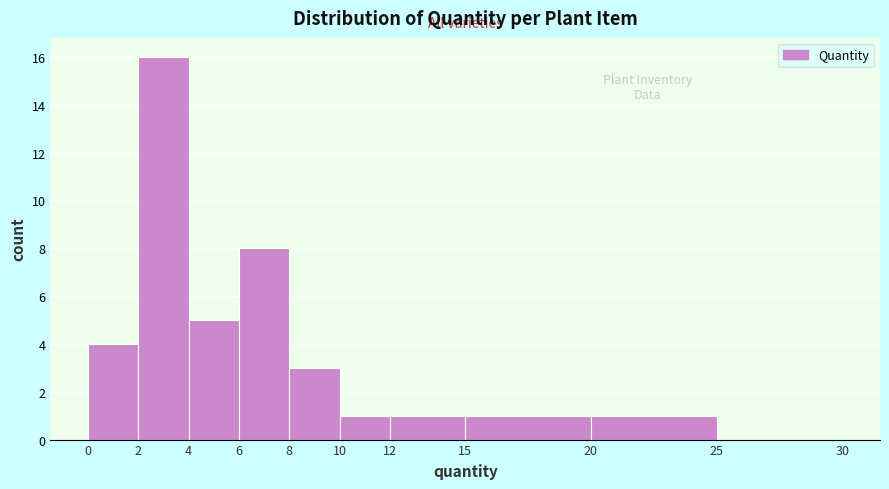

Reading left to right, transcribe this chart: for each bar, give the range it covers on the x-axis and its height. The values are not printed on the chart, so give them approximately, as read against the axis.

0 to 2: 4
2 to 4: 16
4 to 6: 5
6 to 8: 8
8 to 10: 3
10 to 12: 1
12 to 15: 1
15 to 20: 1
20 to 25: 1
25 to 30: 0